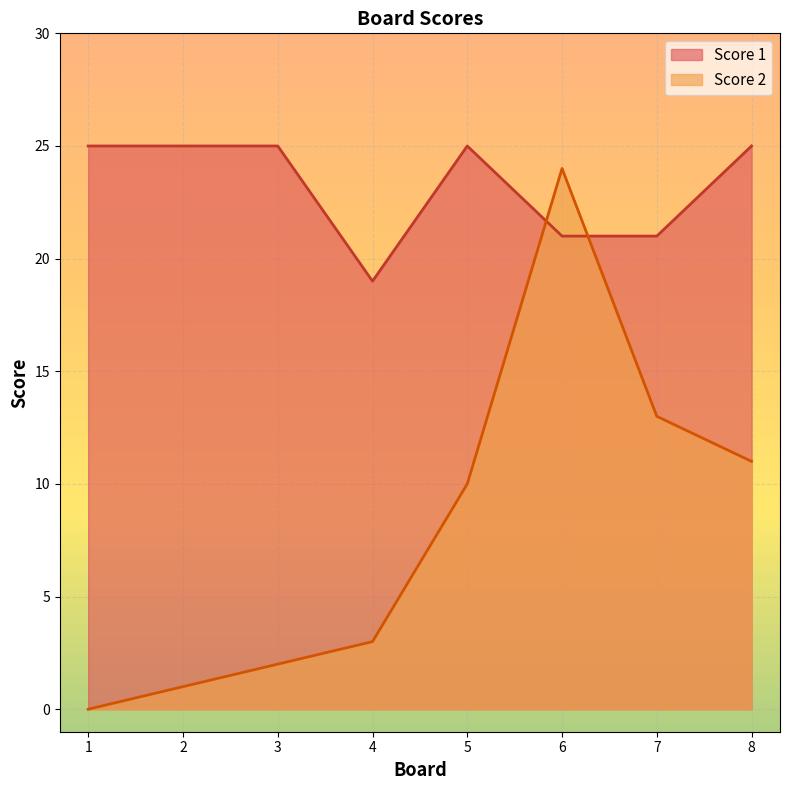

At which label does Score 2 reach its minimum?

1